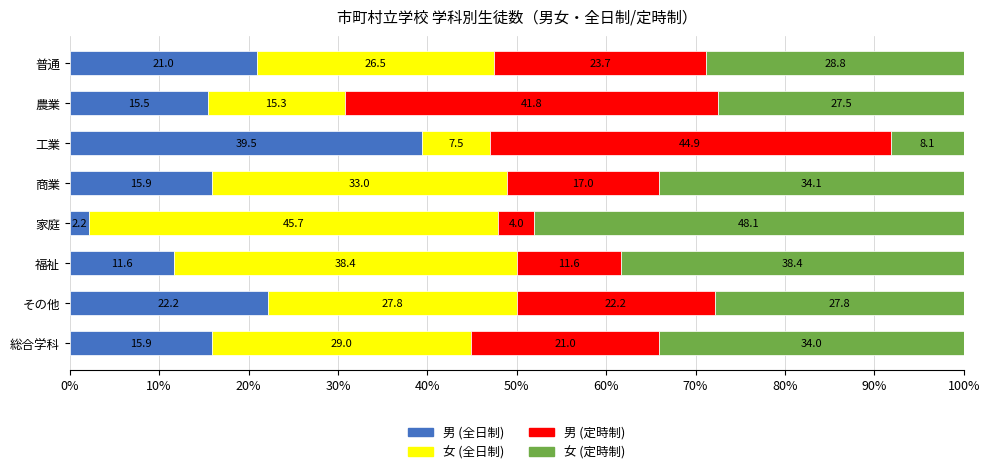

What is the average value of the 男 (全日制) series?

18.0